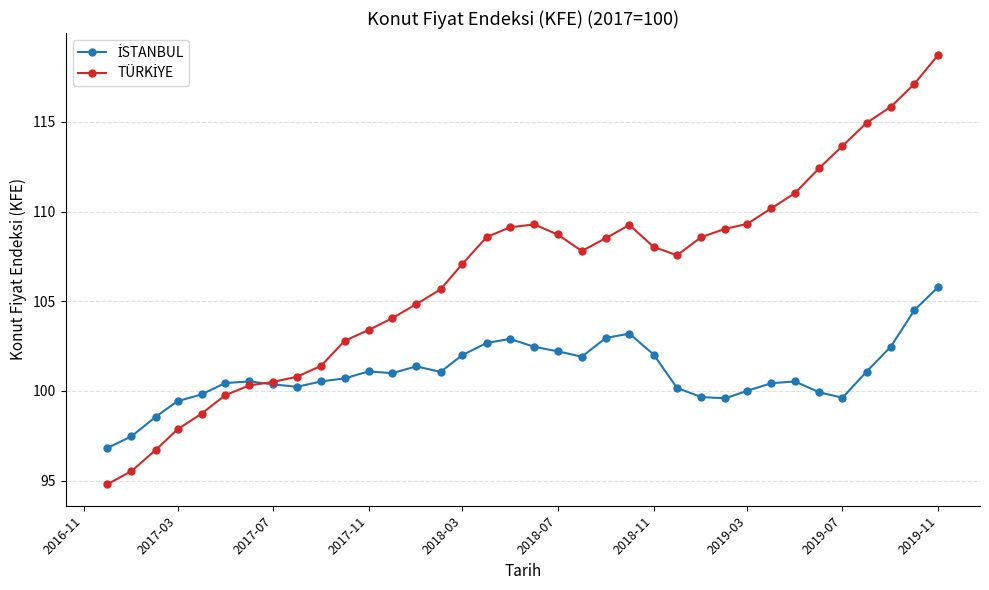

What is the greatest value displayed?

118.8